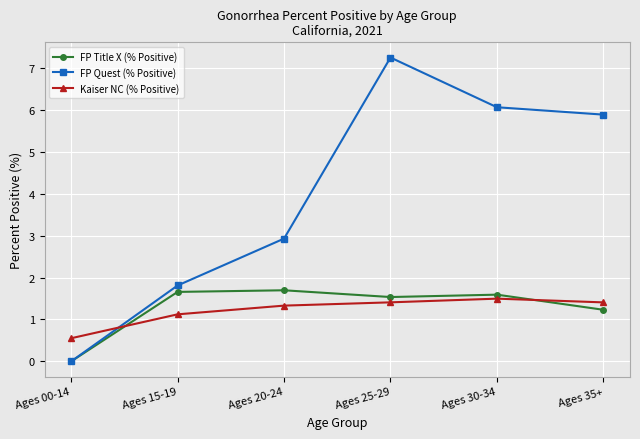

Count the number of categories in the chart.

6